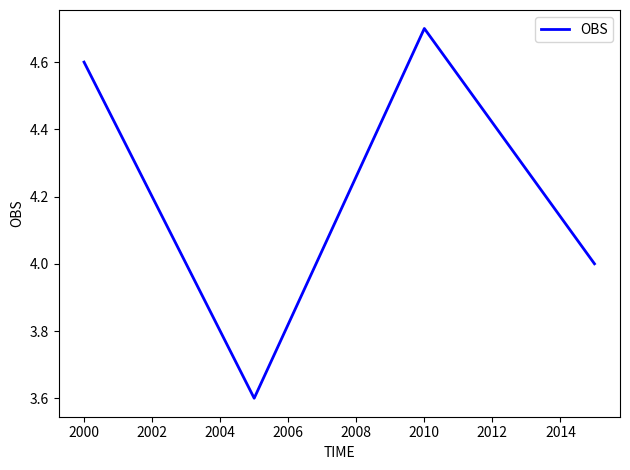

What is the difference between the maximum and second lowest values?

0.7